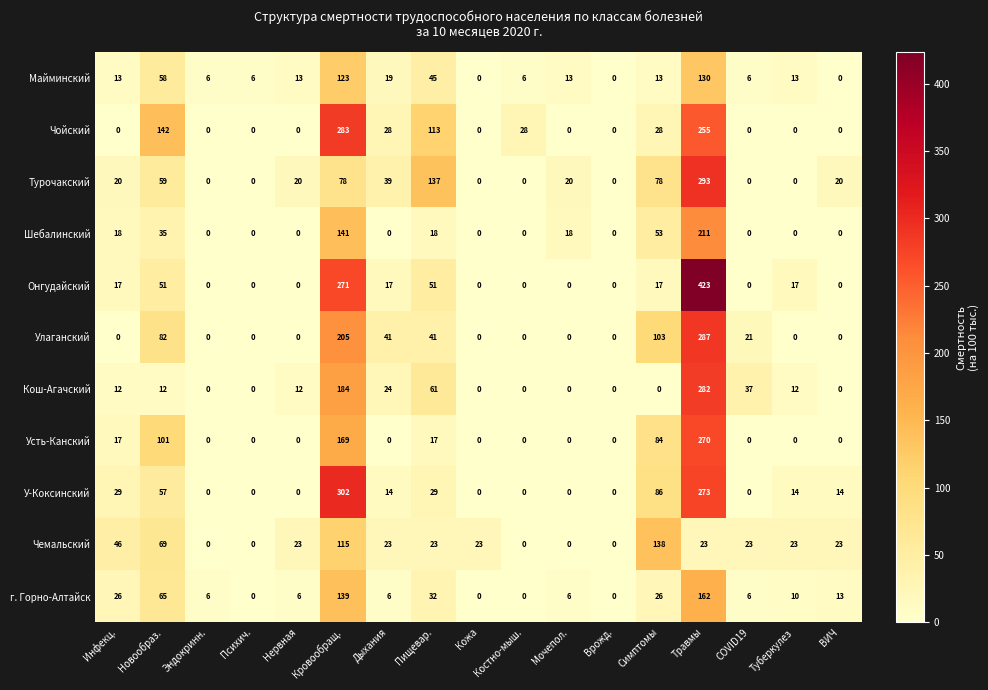

The г. Горно-Алтайск series shows 4 at Дыхания. True or false?

False